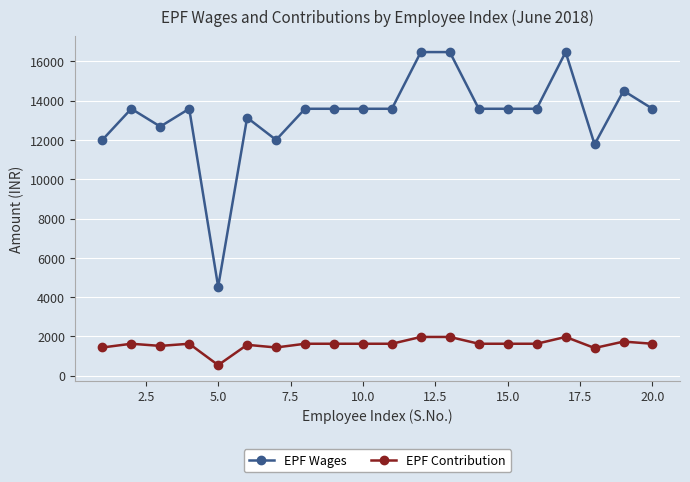

How many lines are shown in the chart?

2